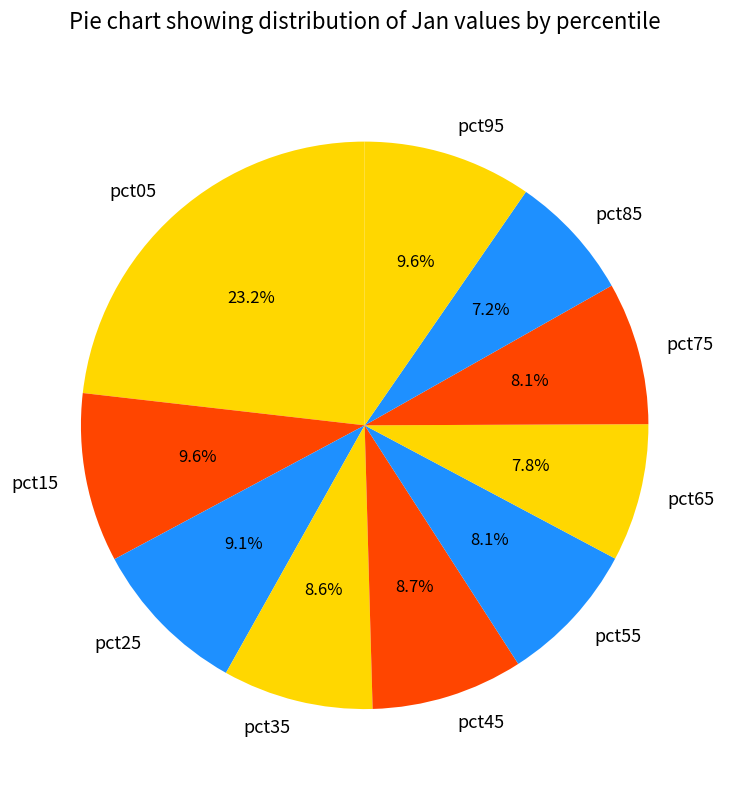

How many segments does this pie chart have?

10